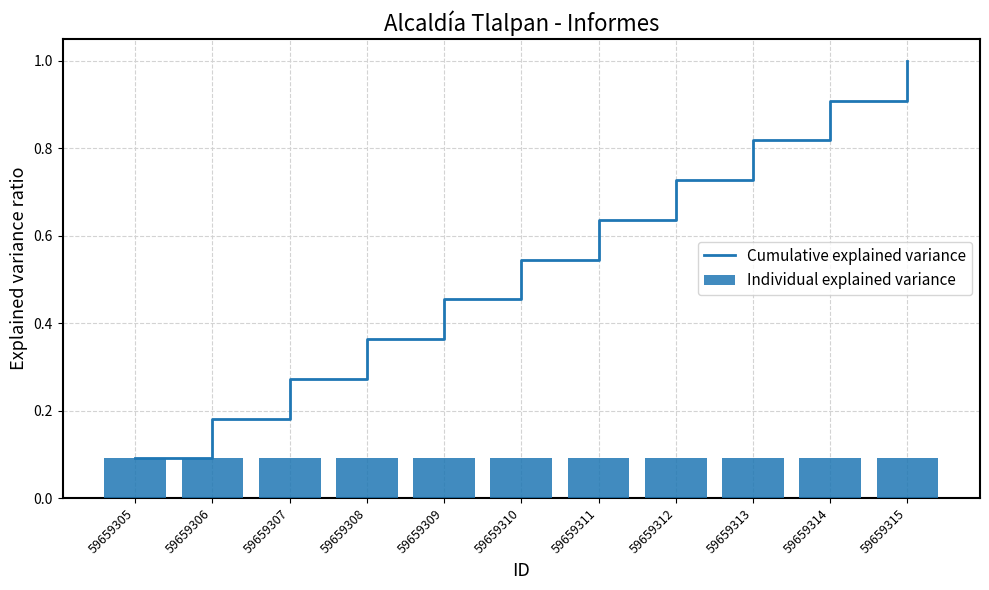

How many data points does each series have?

11